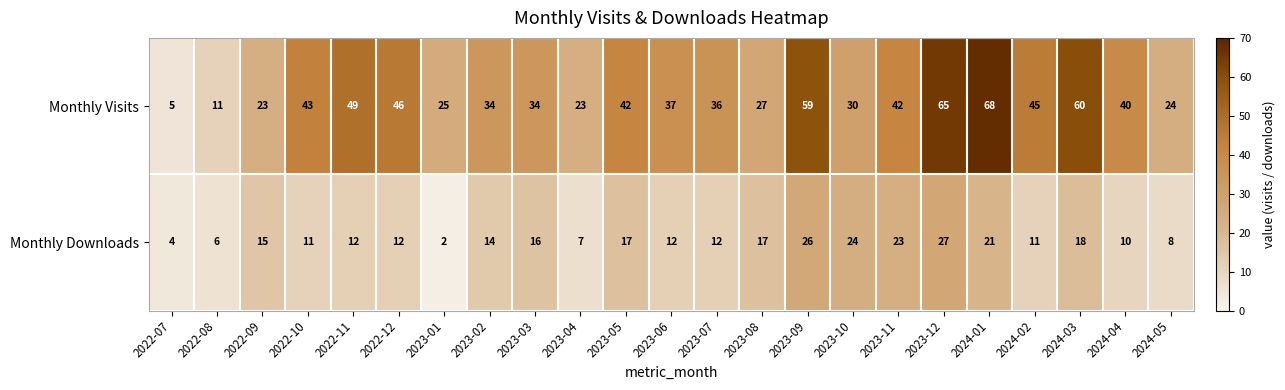

List the series in order of their peak value, highest first.

Monthly Visits, Monthly Downloads